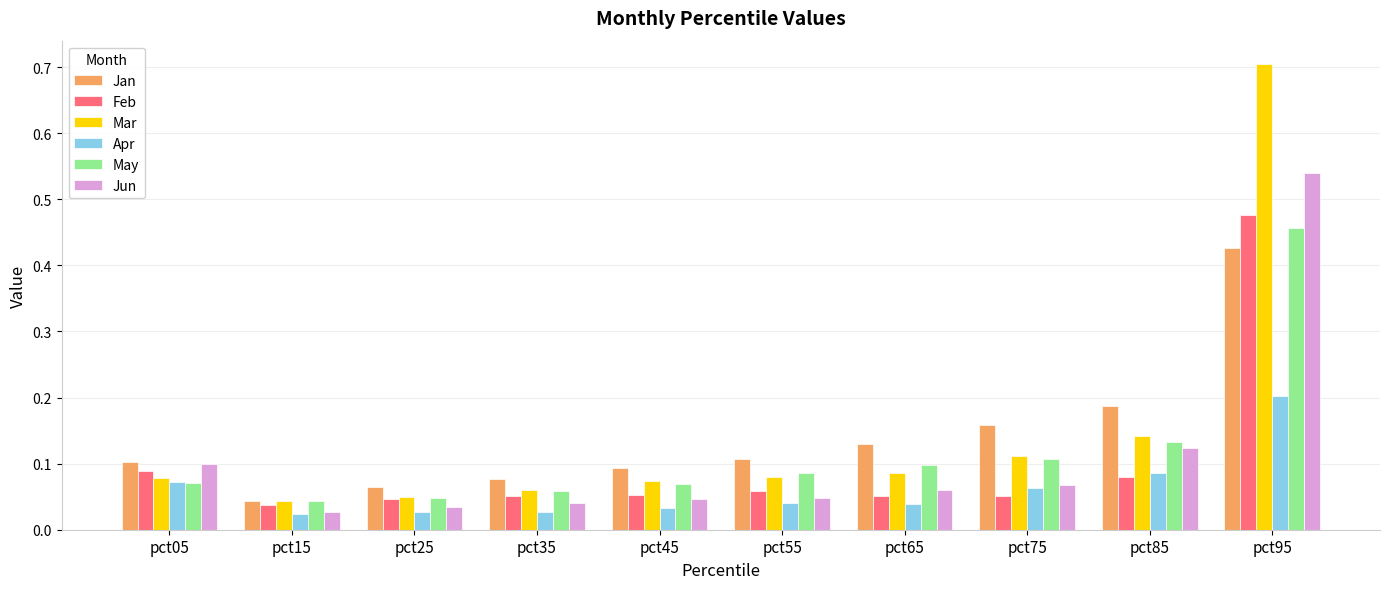

Which category has the highest value across all series?

pct95